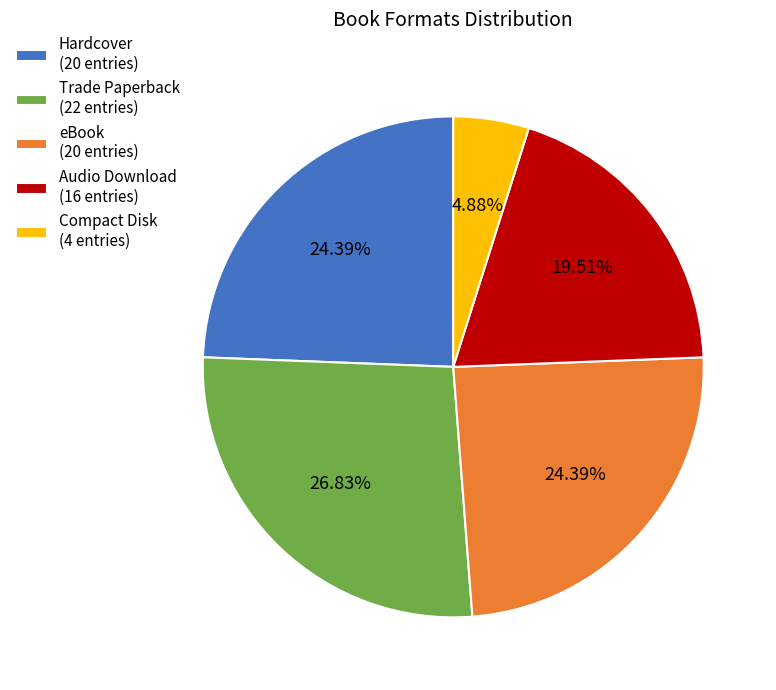

Does eBook (20 entries) account for over 50% of the chart?

No